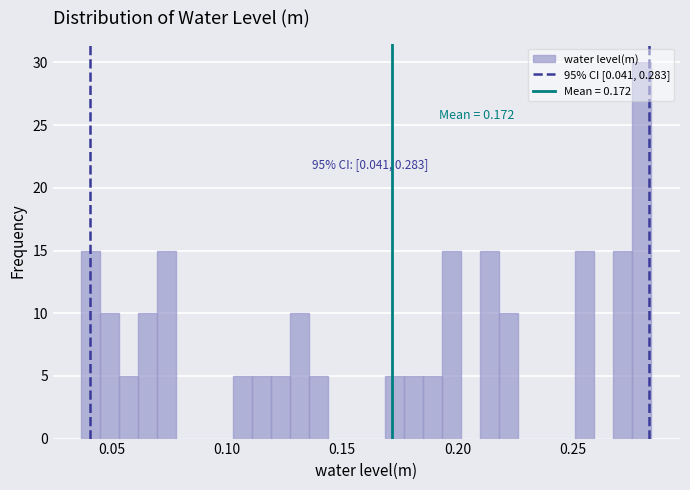

Around what value on the x-axis is the tallest bar? Give the approximate position of its centre, as read against the axis.

0.280